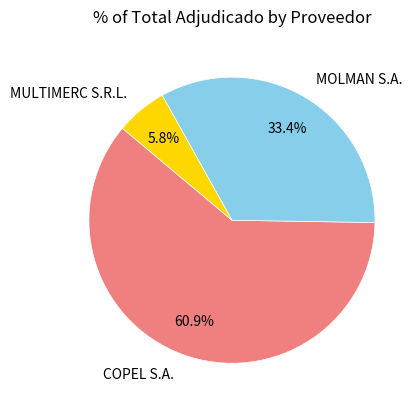

To the nearest percent, what is the average slice percentage?

33%